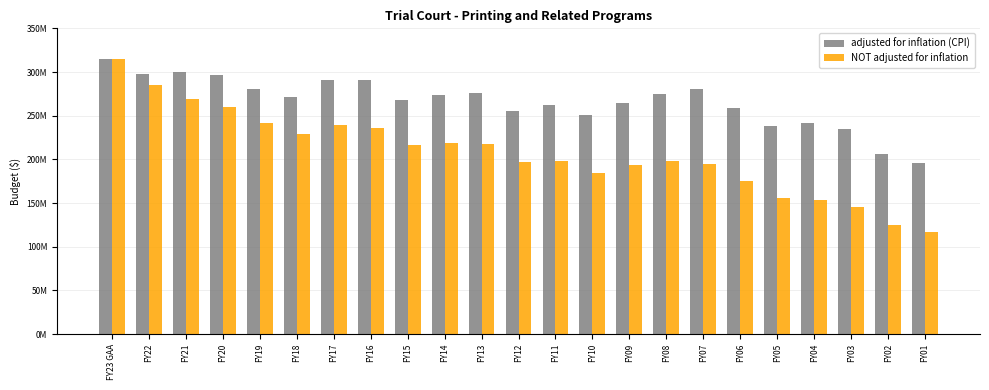

Are the bars grouped side by side (vs. stacked)?

Yes